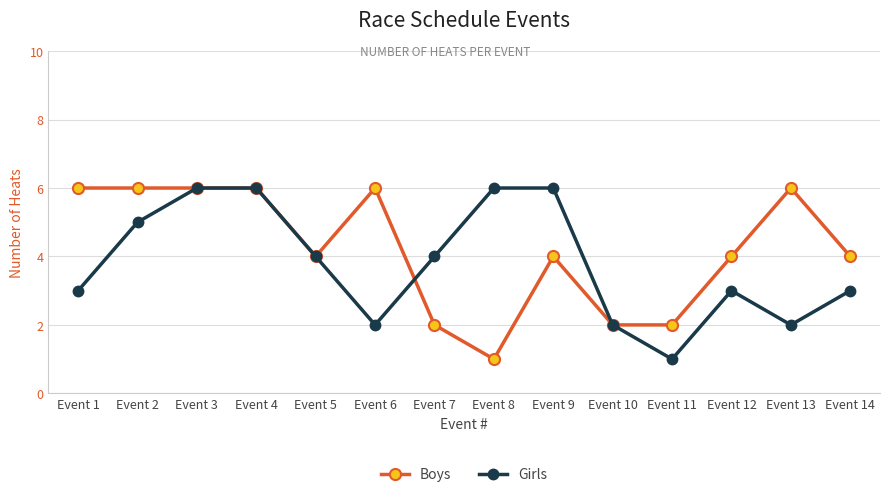

True or false: Girls has a value of 3 at Event 13.

False